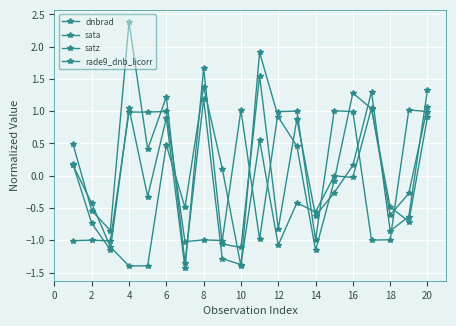

List the series in order of their peak value, lowest first.

sata, dnbrad, satz, rade9_dnb_licorr